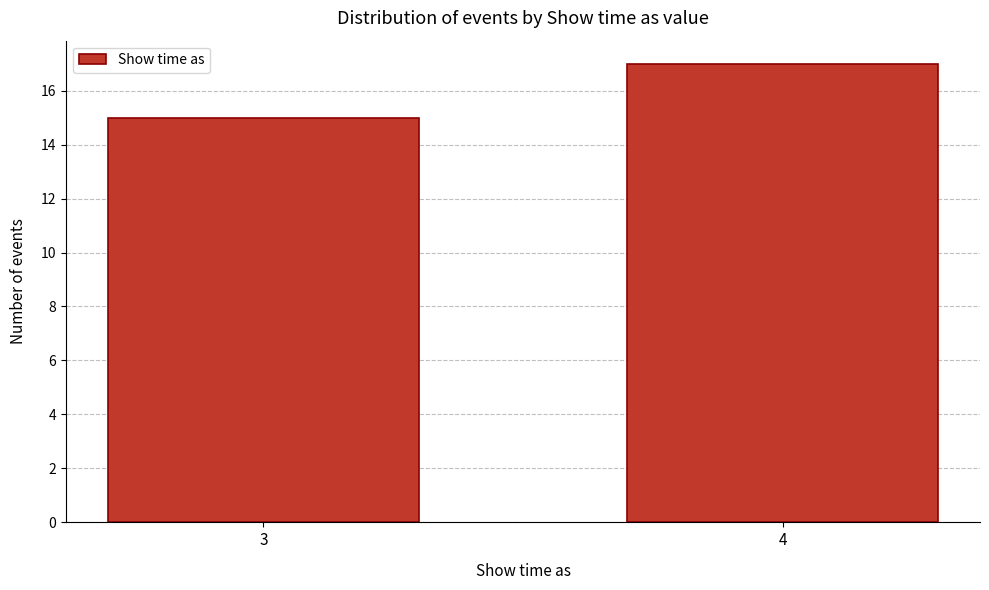

Reading right to left, list all the values displayed in this chart.

17	15